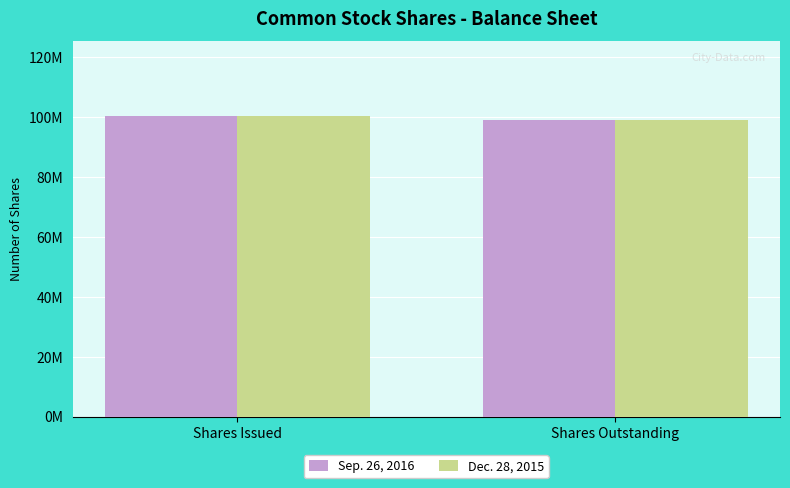

What is the value of the Sep. 26, 2016 bar at the 1st from the left?

100251000